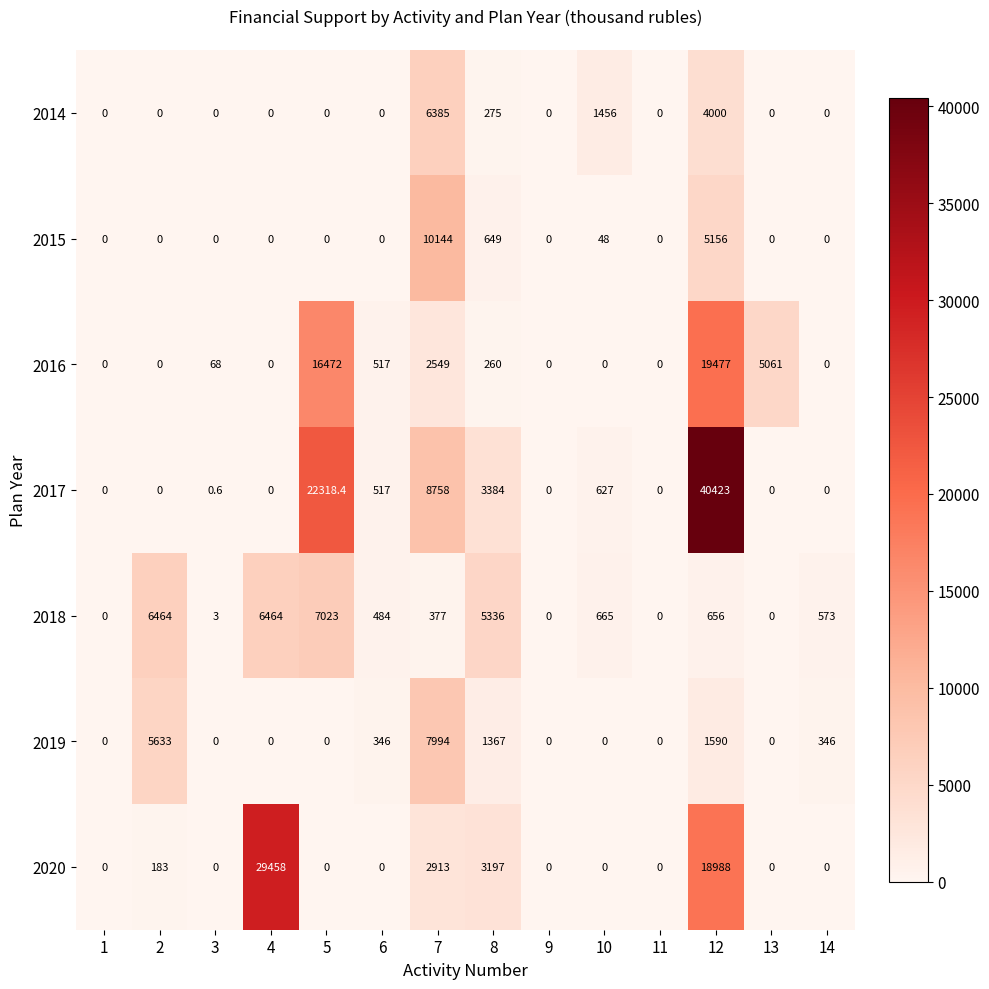

Where is 2014 nearest to the value 3192?

12